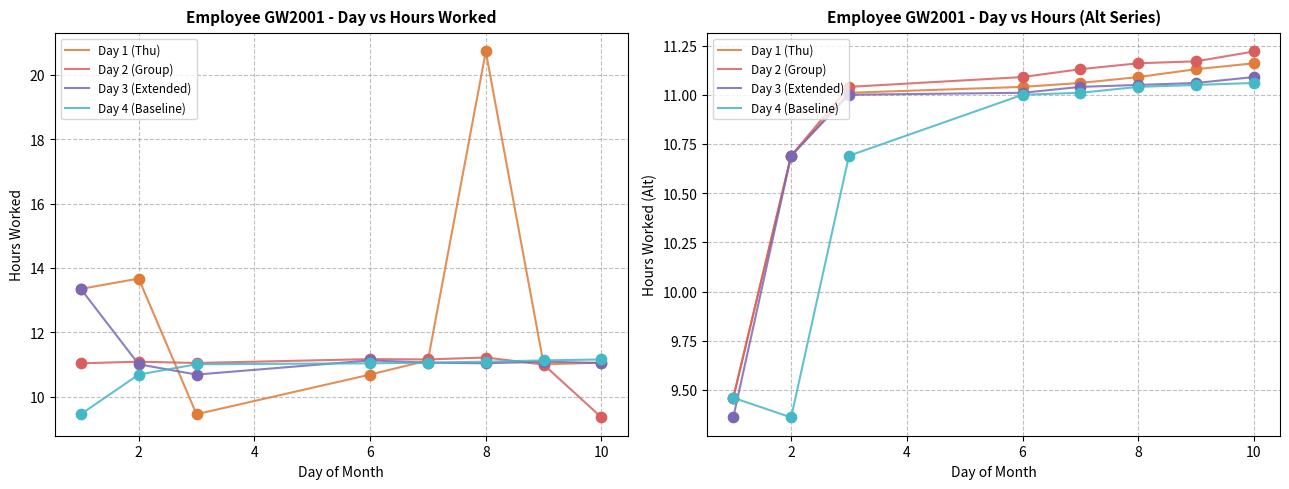

What is the total value across all series at 4?

43.7